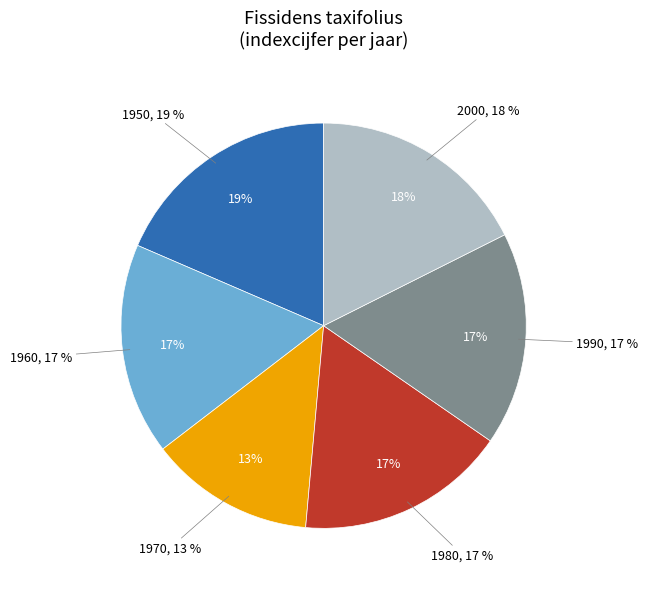

Does 1950 account for over 50% of the chart?

No